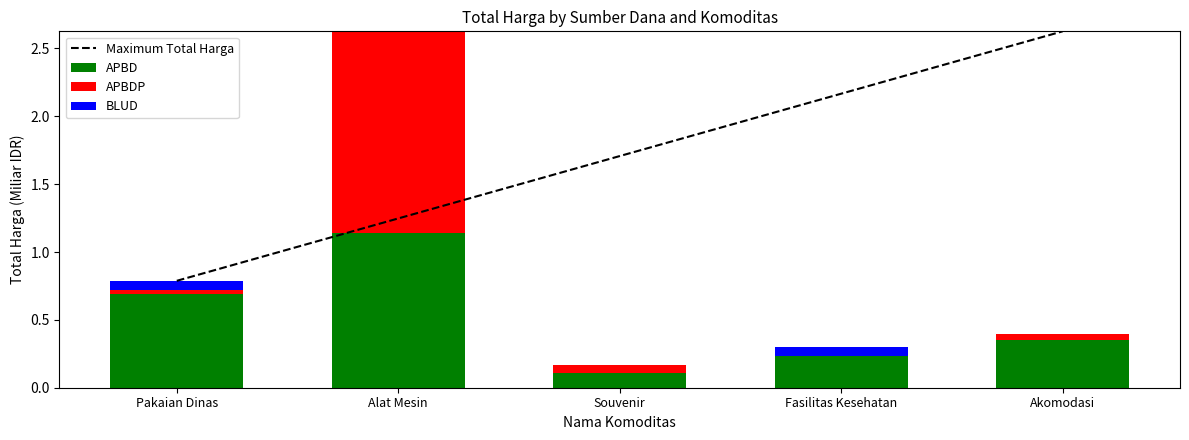

Does the chart contain any negative values?

No